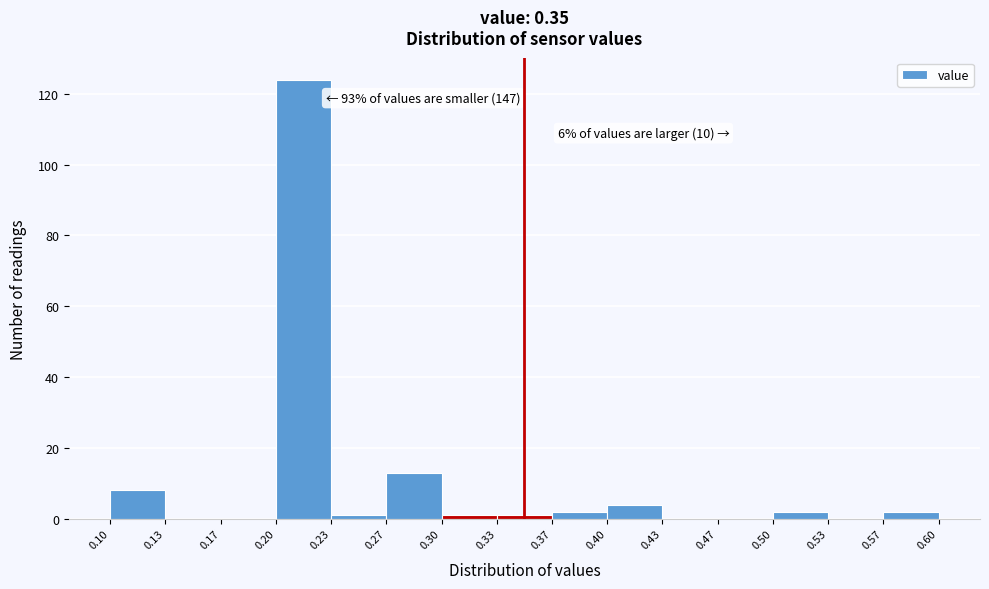

Over which range of the x-axis is the bar tallest?

0.20 to 0.23